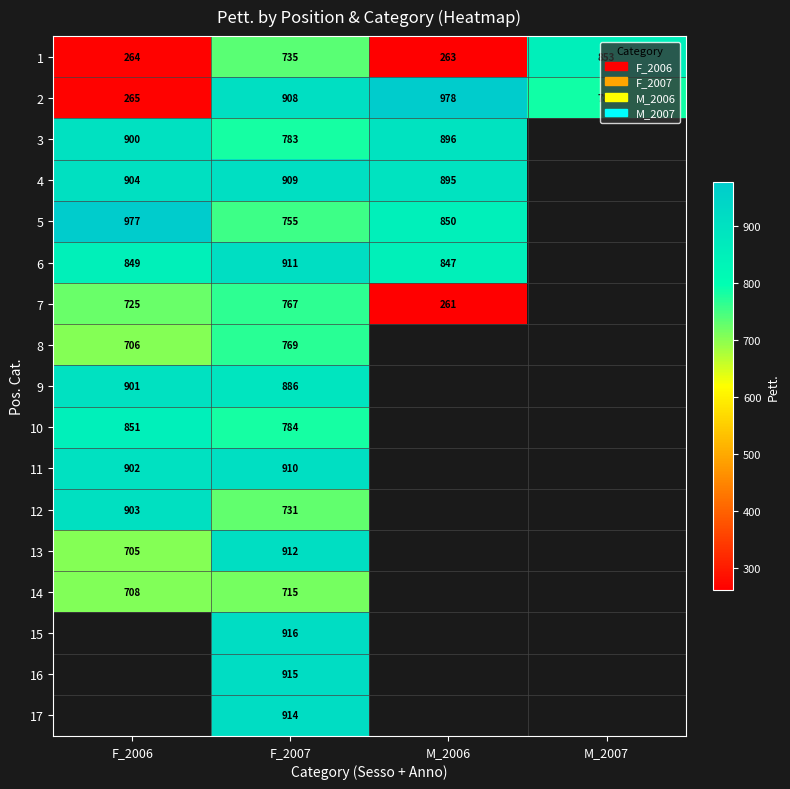

What is the approximate value of 2 at M_2006?

978